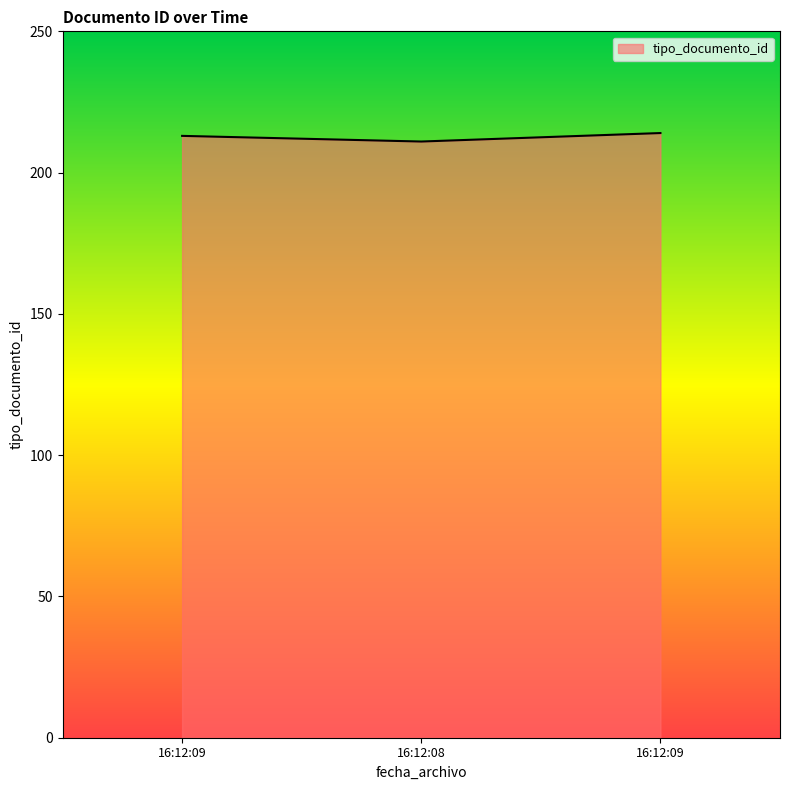

List the labels in order of value, largest first.

16:12:09, 16:12:09, 16:12:08